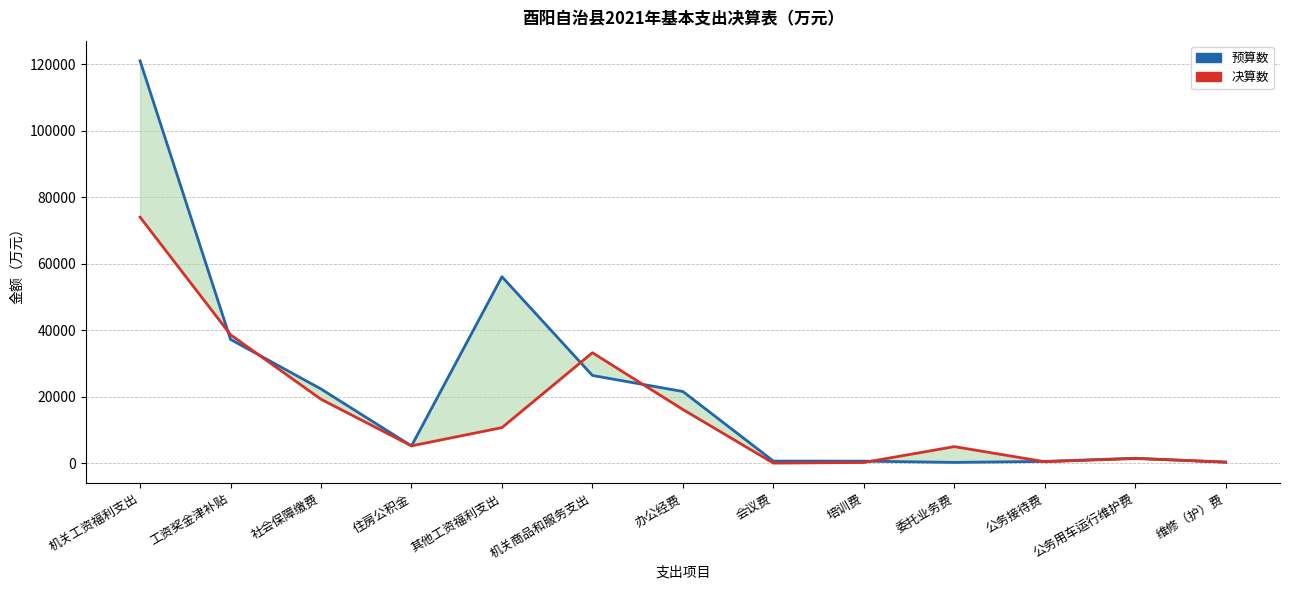

Reading left to right, extract all data points from this chart.

预算数: 121085	37292	22386	5258	56149	26449	21627	701	682	312	606	1563	344
决算数: 74056	38704	19303	5281	10768	33291	16219	97	280	5053	513	1471	434